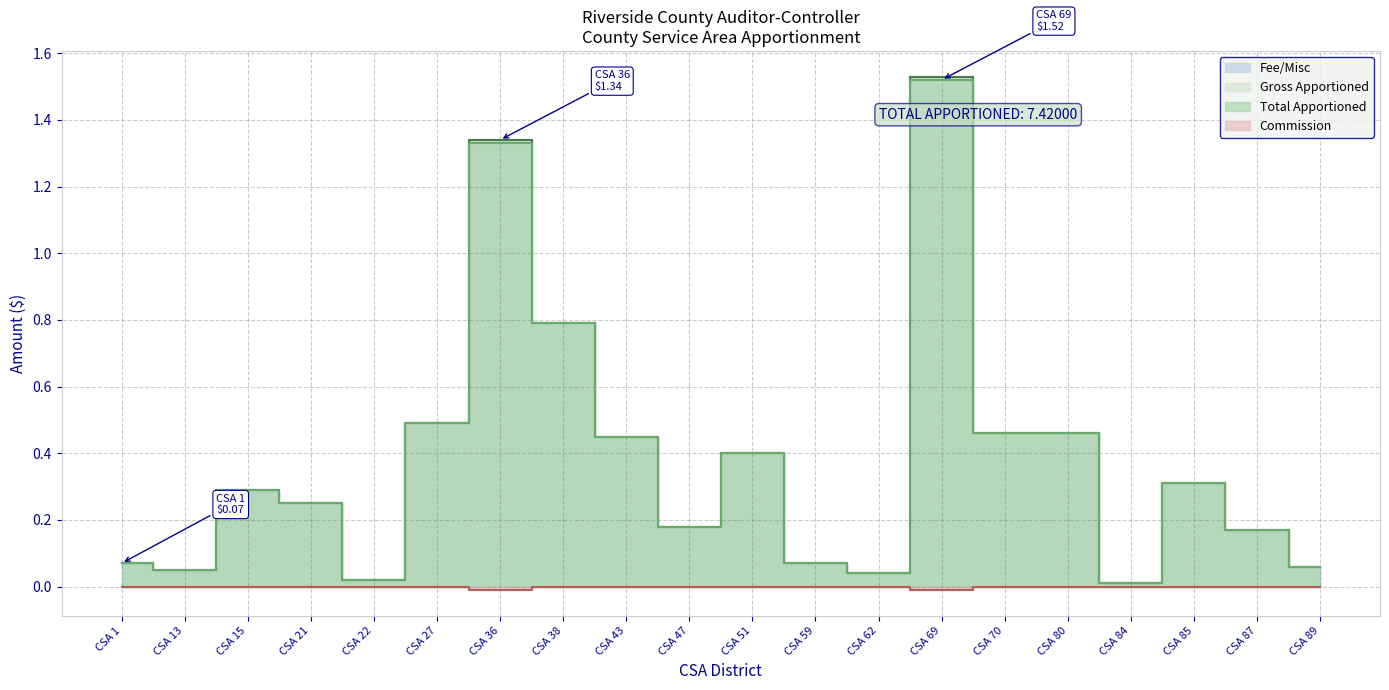

At CSA 21, list the series in order from largest to smallest.

Fee/Misc, Gross Apportioned, Total Apportioned, Commission